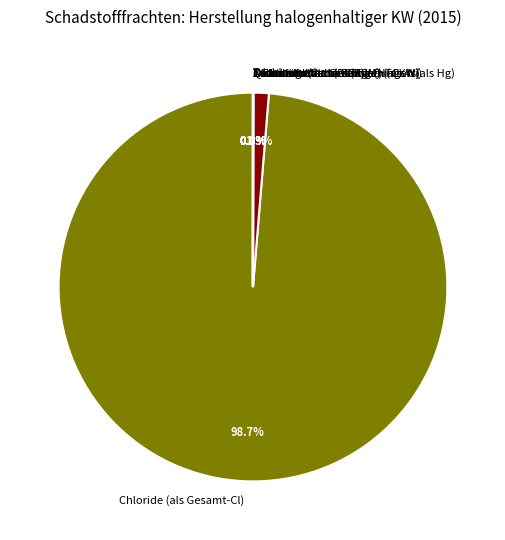

What is the majority slice?

Chloride (als Gesamt-Cl)